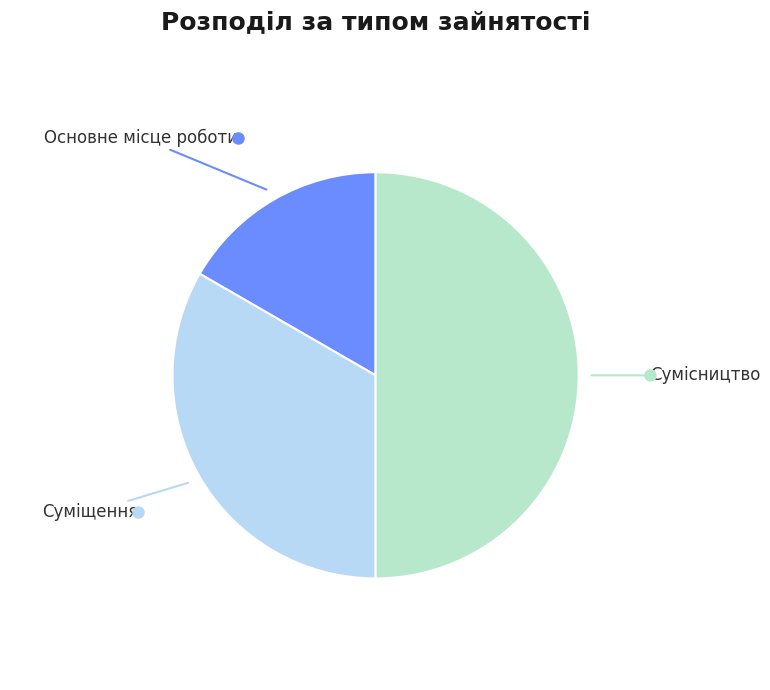

Which category has the smallest portion of the pie?

Основне місце роботи